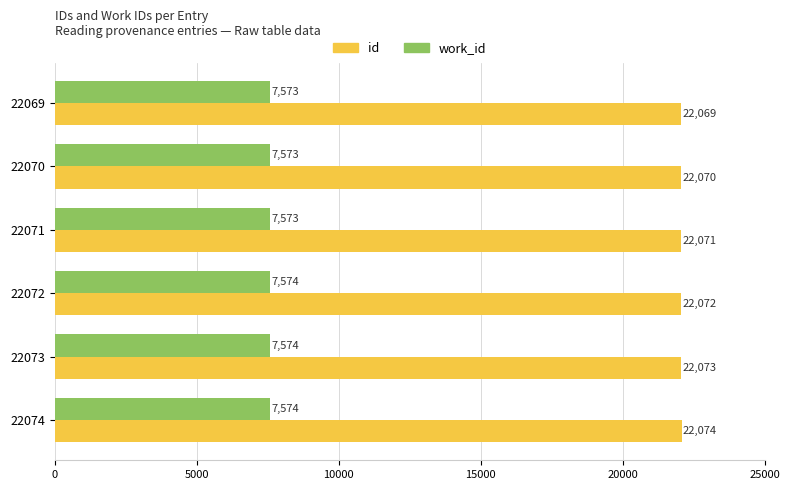

How many distinct data groups are displayed?

2